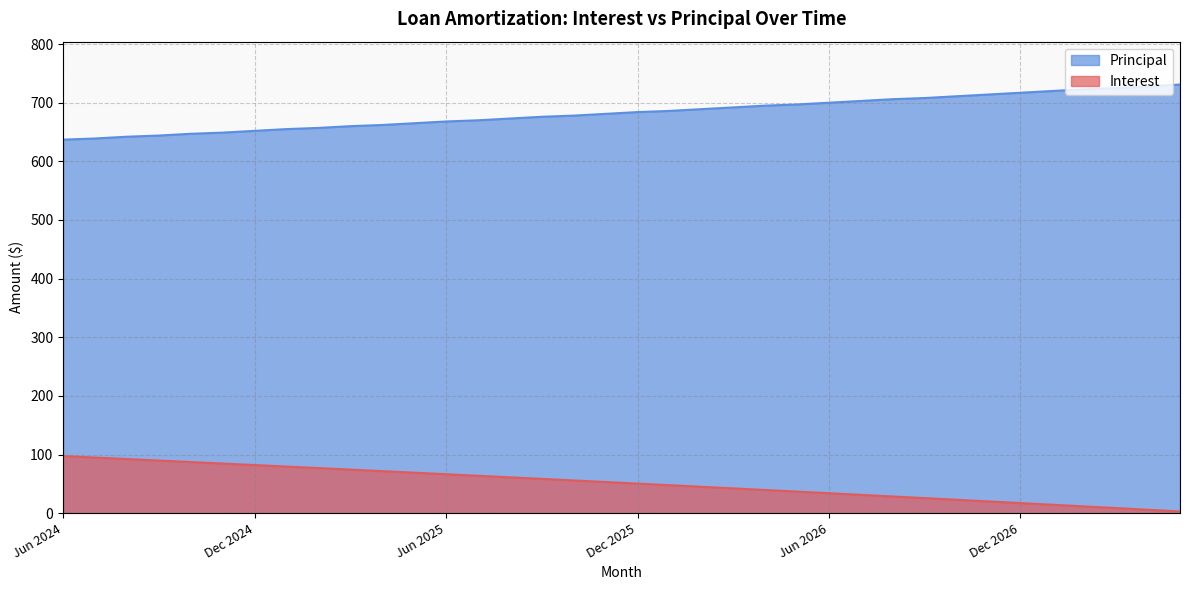

Rank the series at Feb 2026 from lowest to highest value.

Interest, Principal